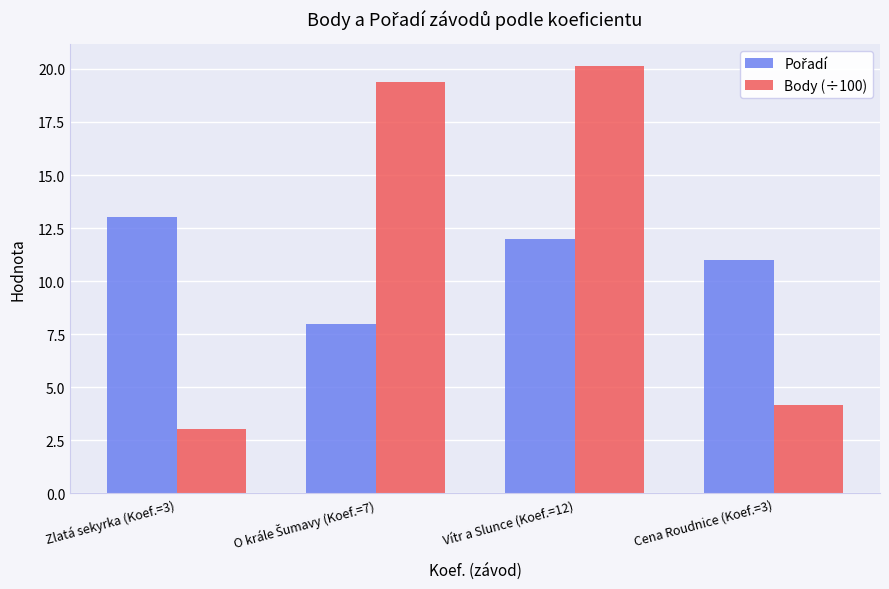

Which category has the lowest value in the Body (÷100) series?

Zlatá sekyrka (Koef.=3)